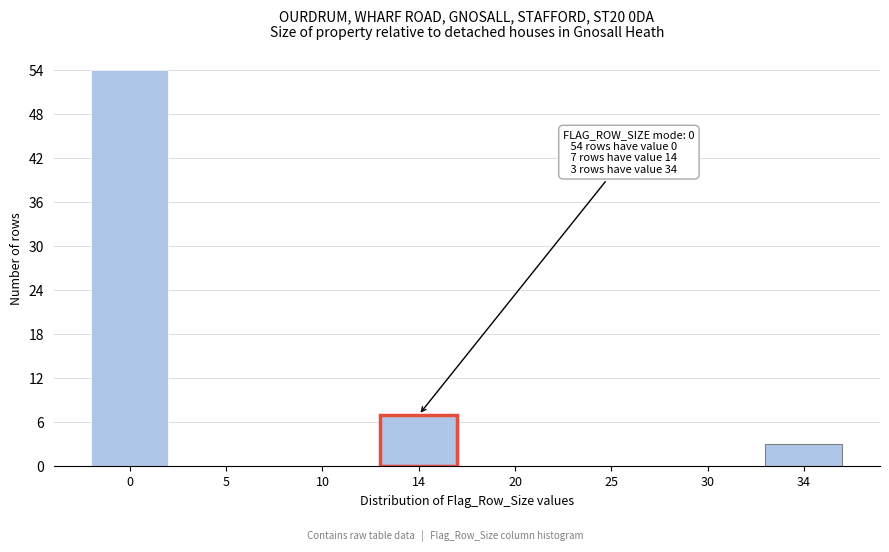

Reading left to right, transcribe all the data shown in this chart.

0=54	5=0	10=0	14=7	20=0	25=0	30=0	34=3